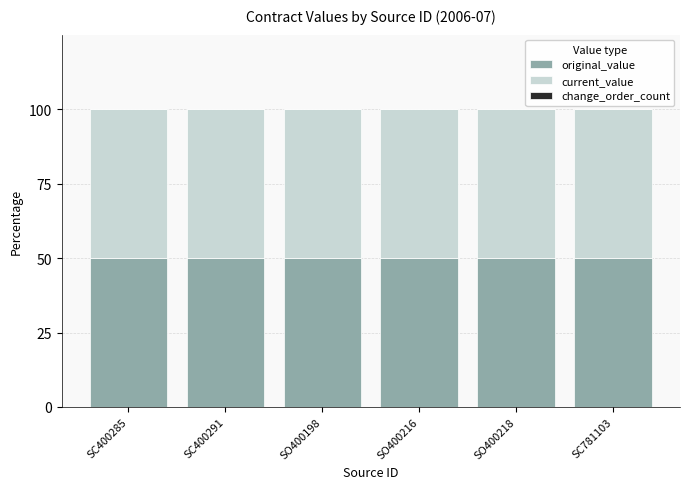

At how many categories does at least one series exceed 45?

6